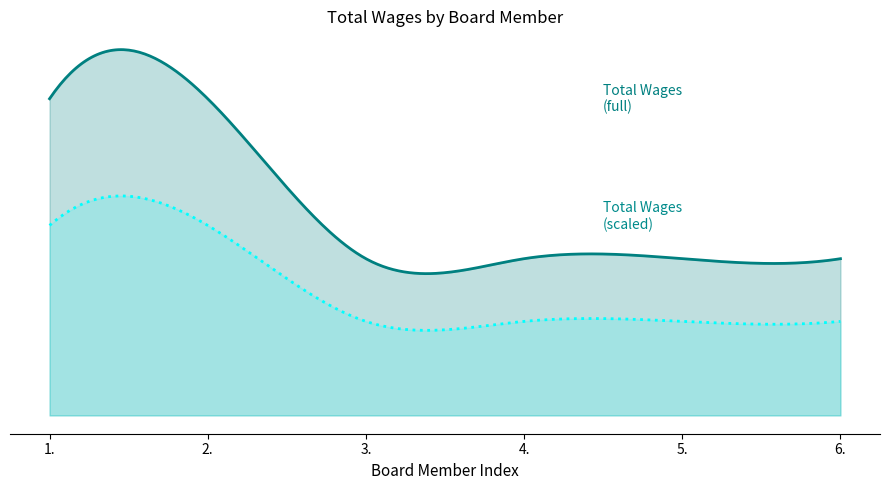

What is the label of the 4th point from the right?

3.